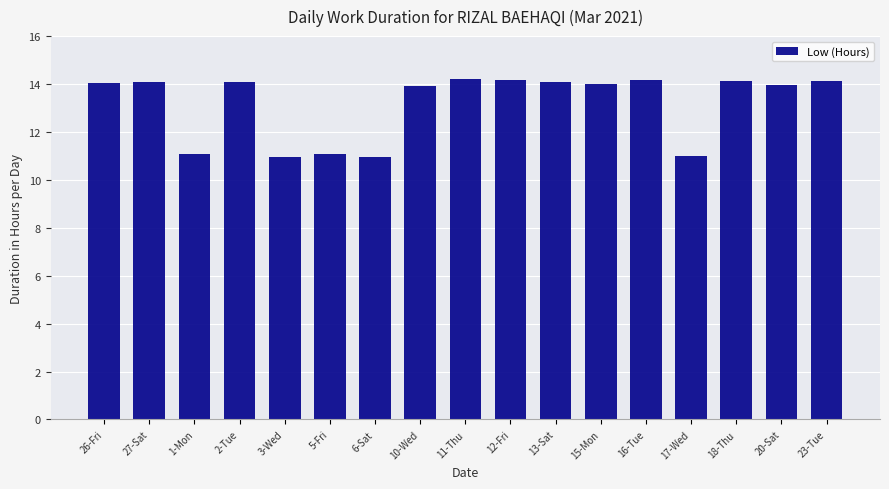

What is the maximum value shown in the chart?

14.2